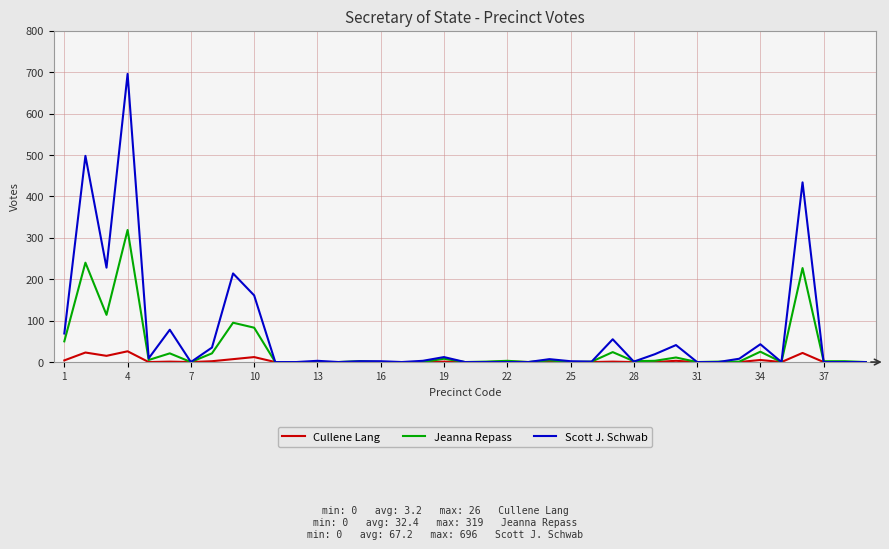

Rank the series by their maximum value, from lowest to highest.

Cullene Lang, Jeanna Repass, Scott J. Schwab